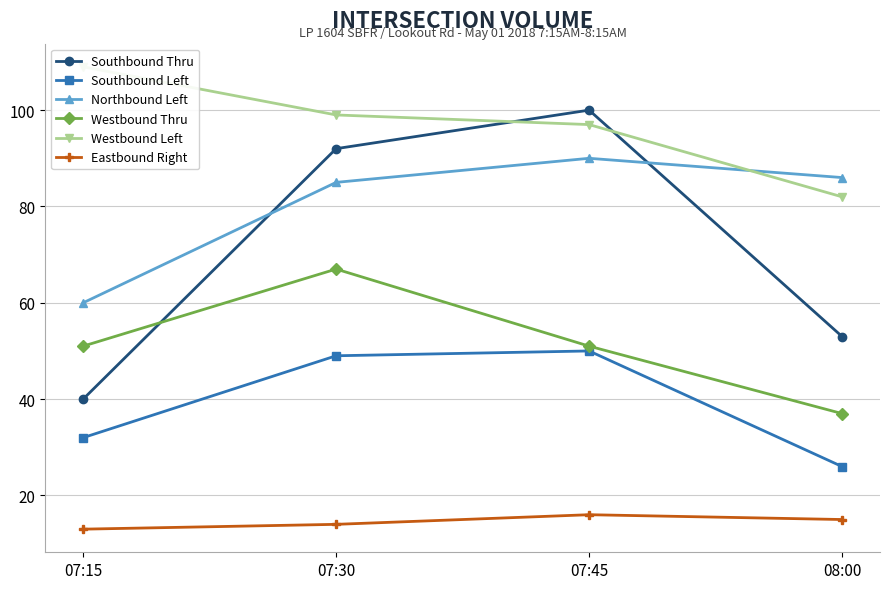

What is the label of the 3rd point from the left?

07:45